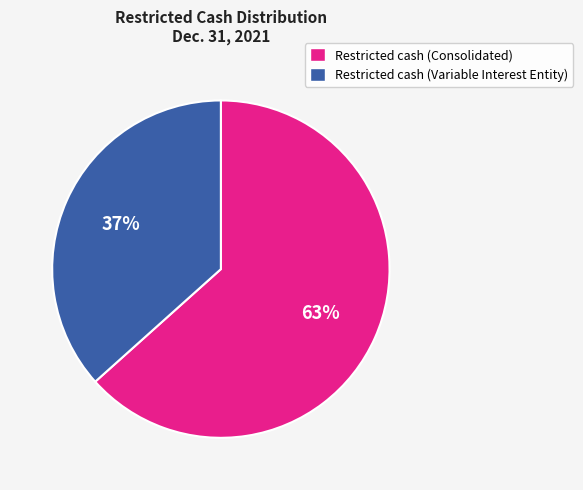

Does Restricted cash (Consolidated) represent more than half of the total?

Yes